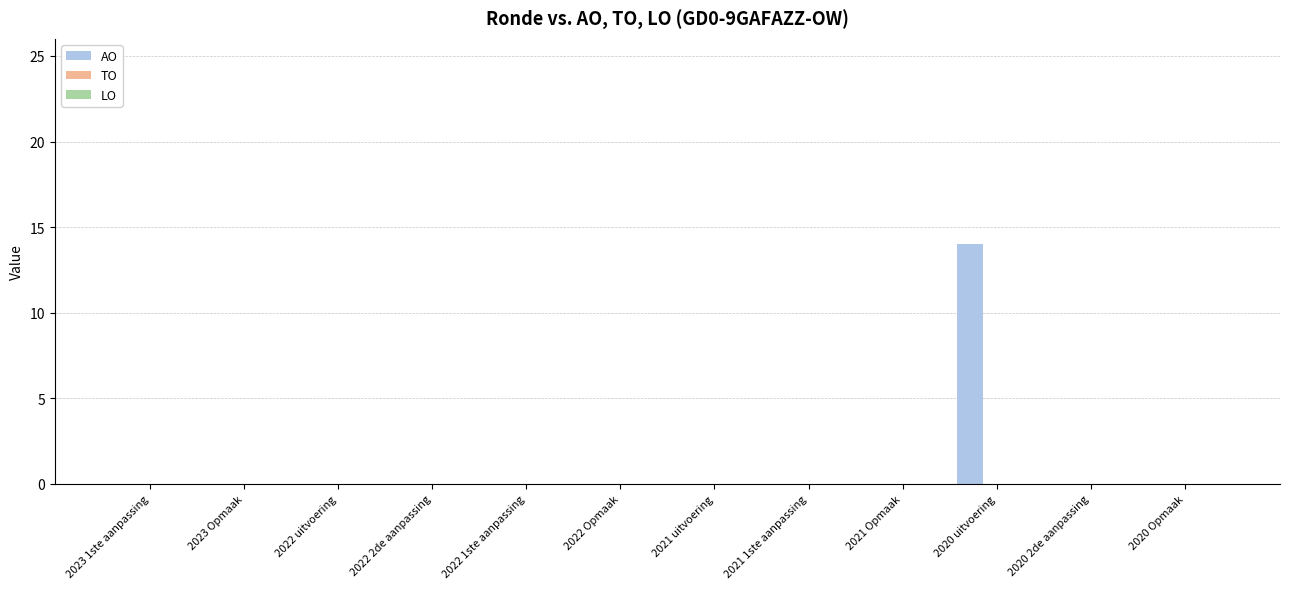

What is the greatest value displayed?

14